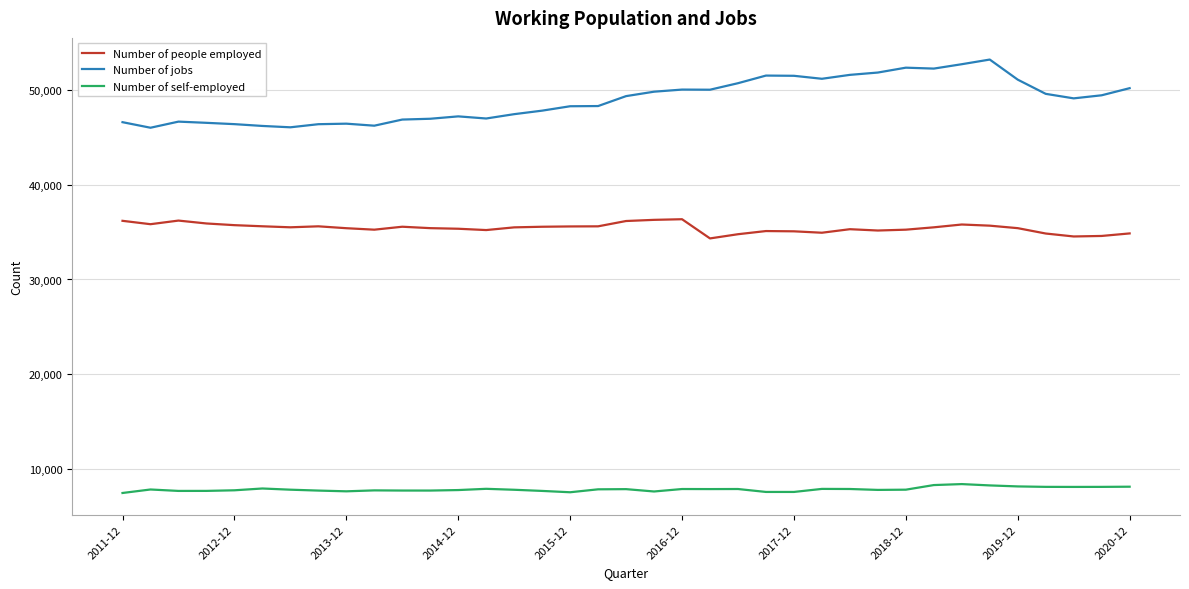

What is the minimum value shown in the chart?

7471.0